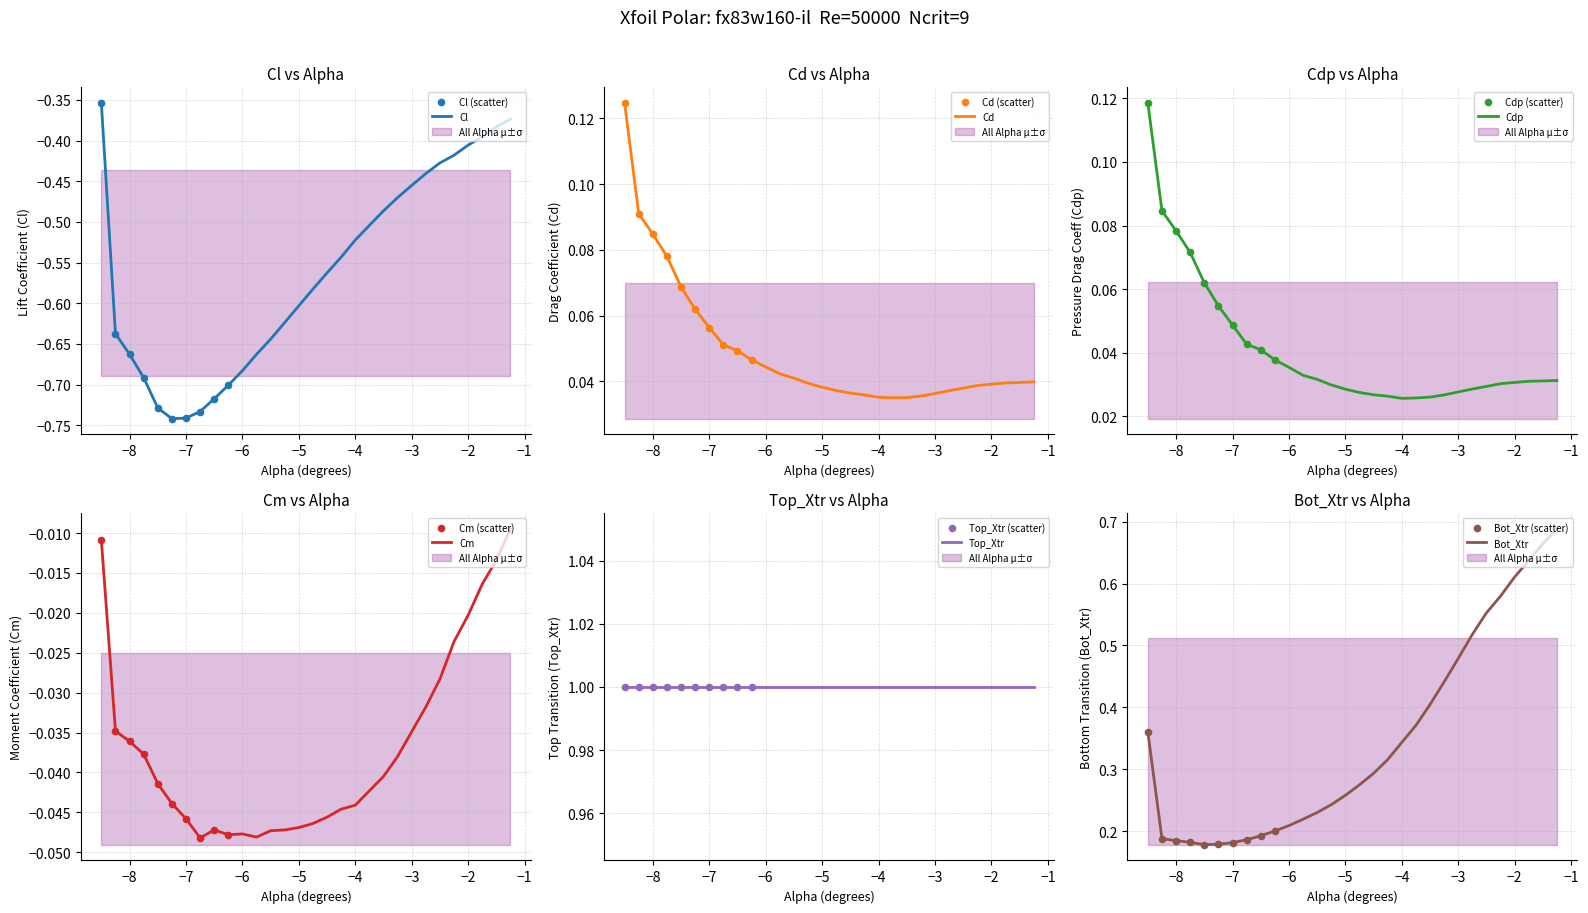

Which series reaches the minimum Y coordinate?

Cl